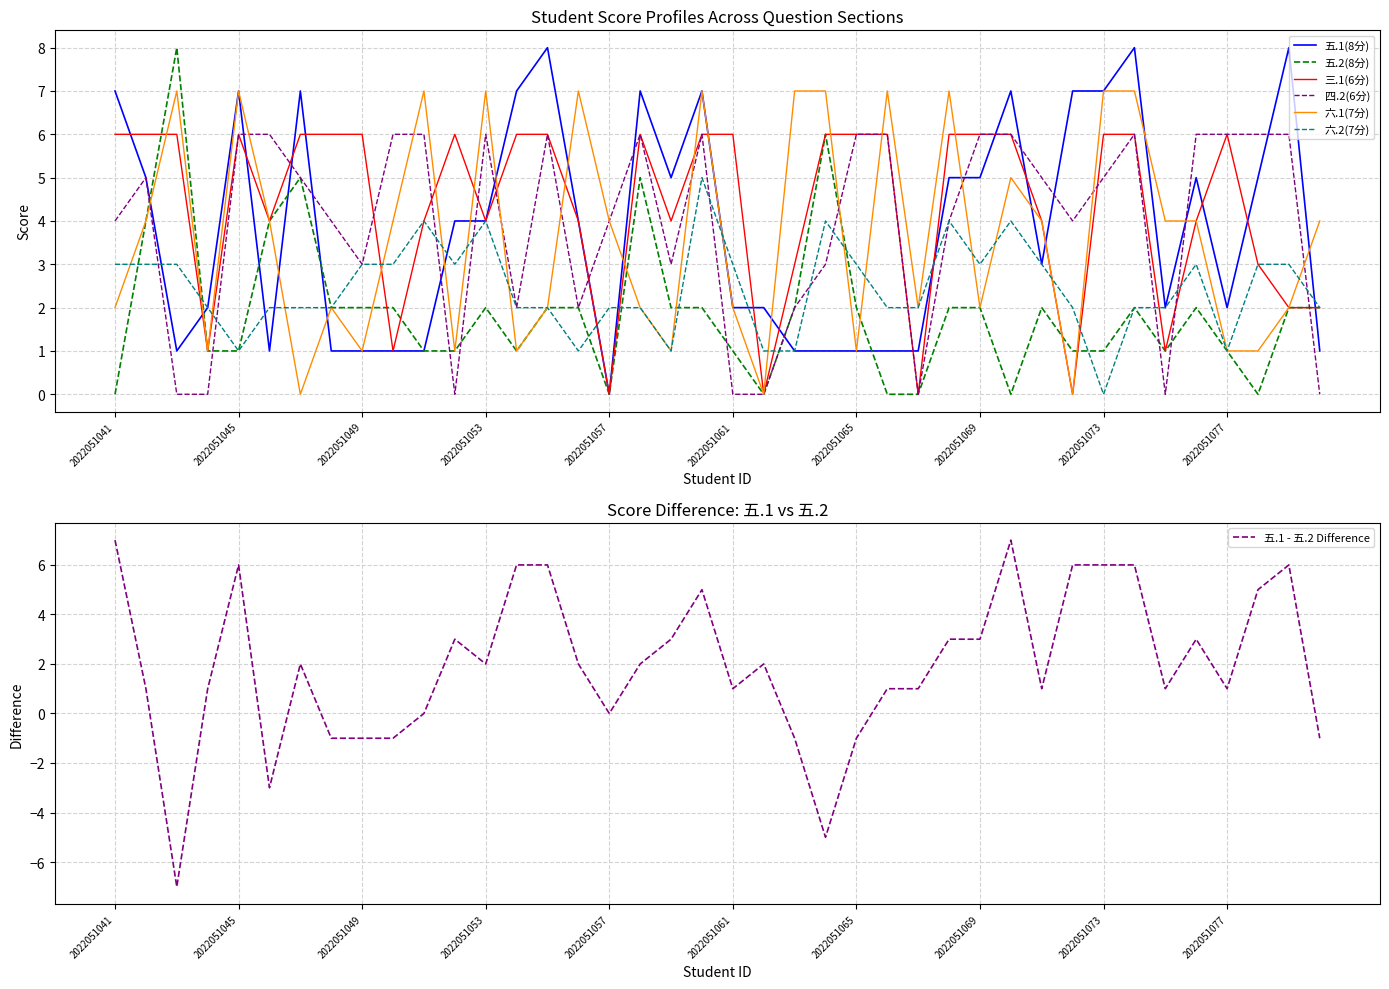

At how many categories does at least one series exceed 5?

32